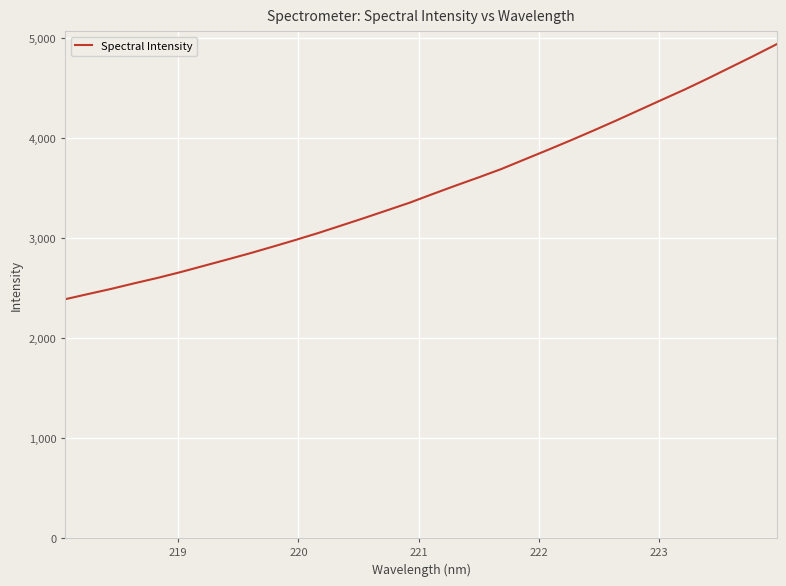

What is the maximum value shown in the chart?

4940.2